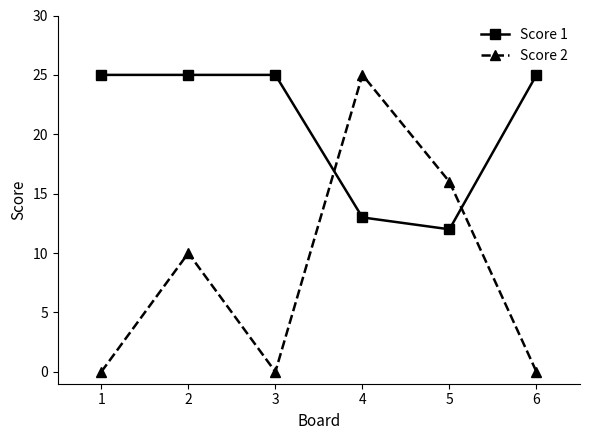

True or false: Score 1 has more than 2 interior local peaks.

False